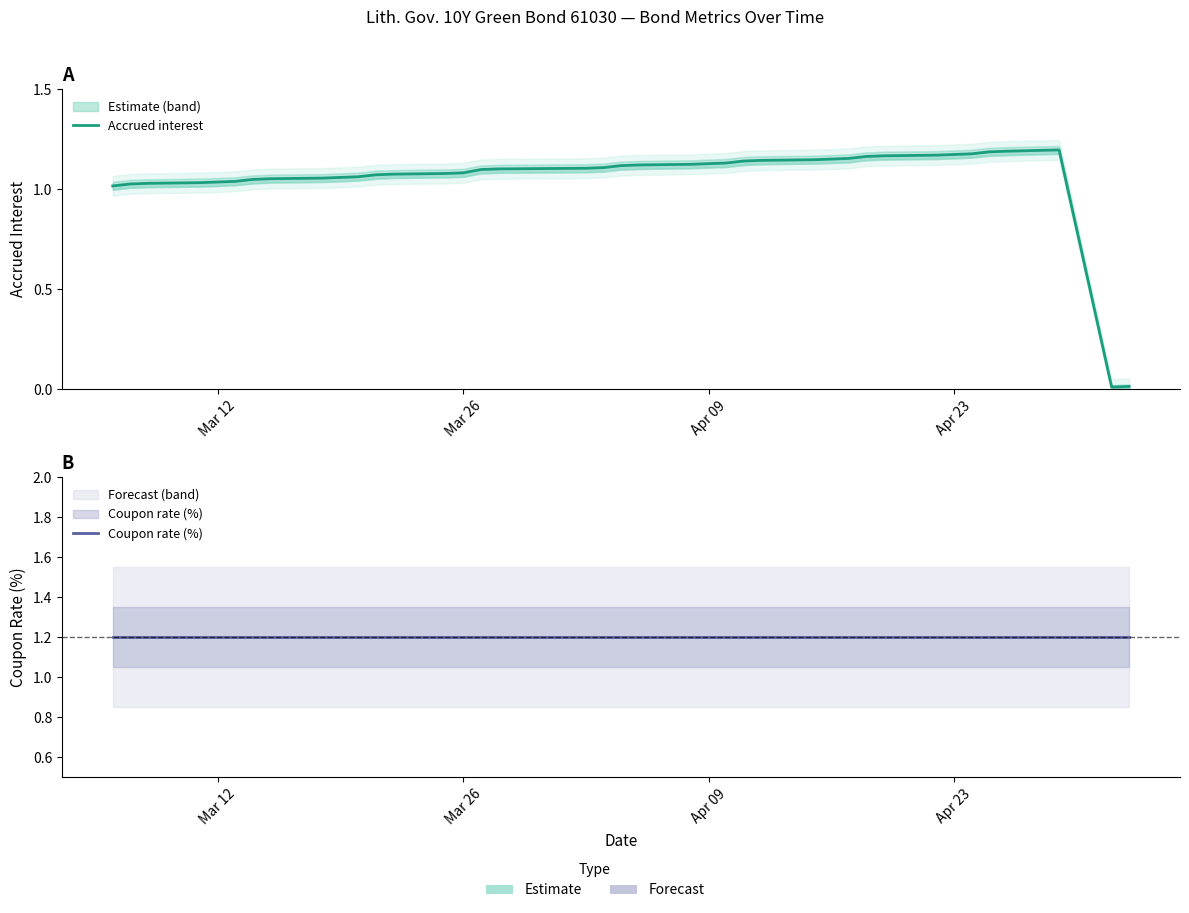

Which series has the largest range (max minus min)?

Accrued interest